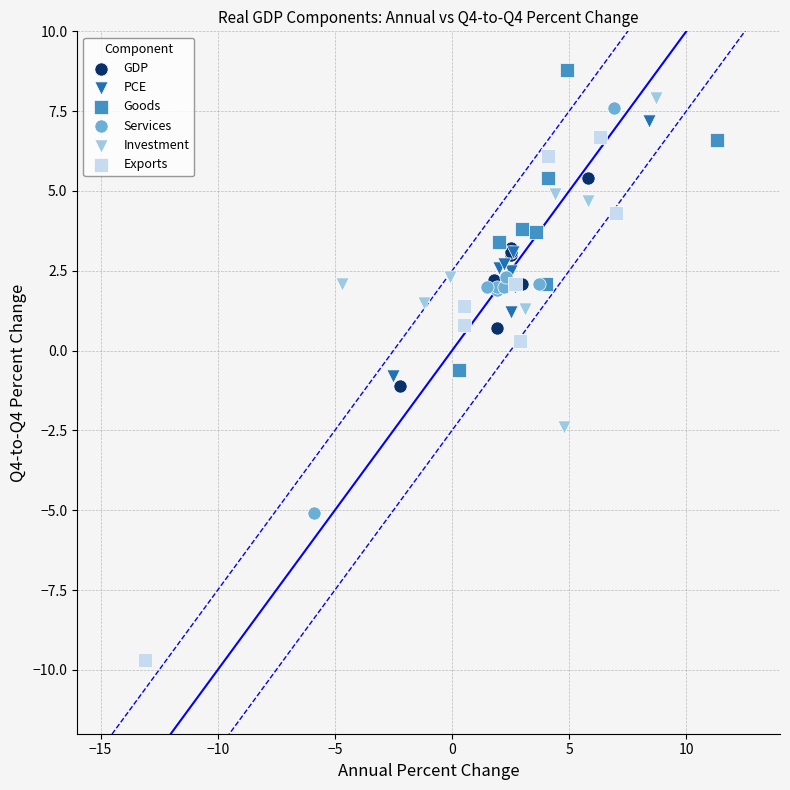

Which series reaches the minimum Y coordinate?

Exports